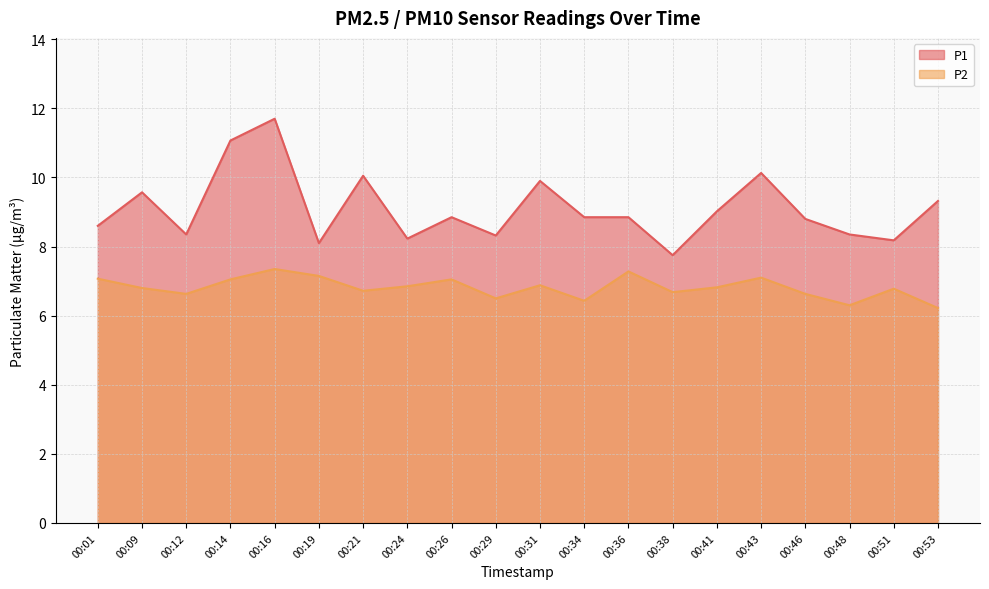

Rank the categories by P1 value from highest to lowest.

00:16, 00:14, 00:43, 00:21, 00:31, 00:09, 00:53, 00:41, 00:26, 00:34, 00:36, 00:46, 00:01, 00:12, 00:48, 00:29, 00:24, 00:51, 00:19, 00:38